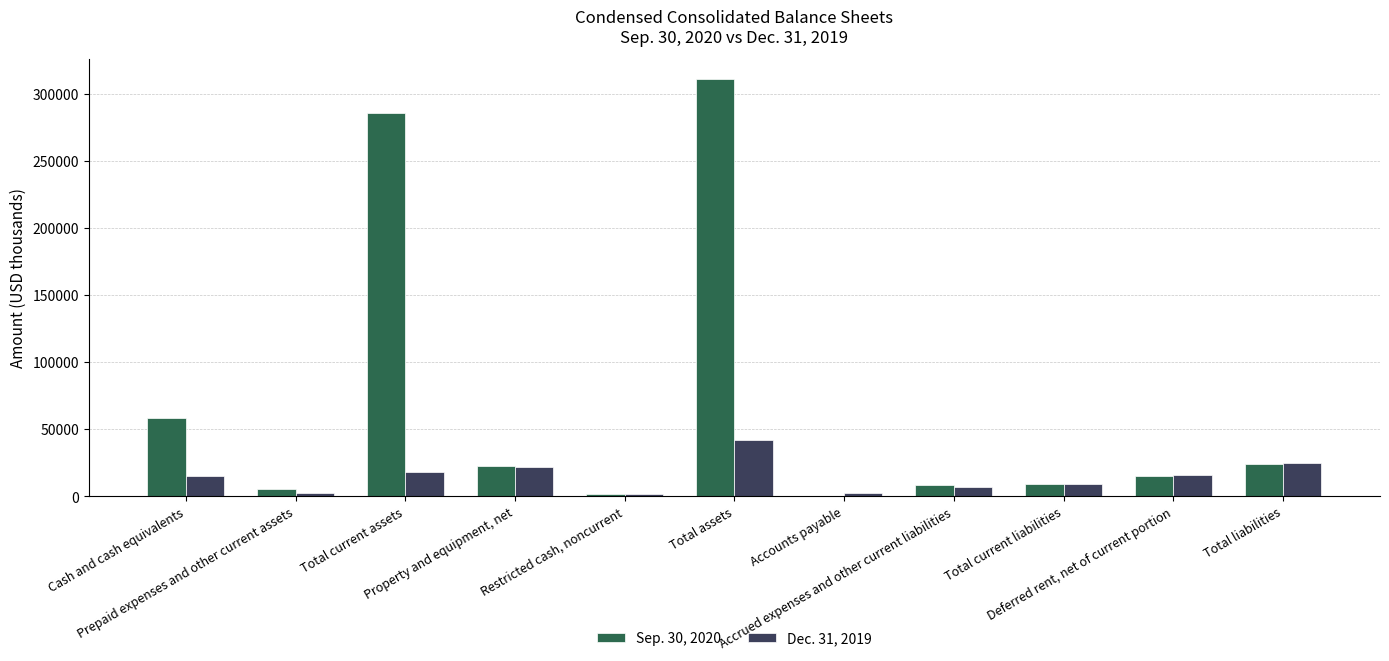

How many groups of bars are there?

11